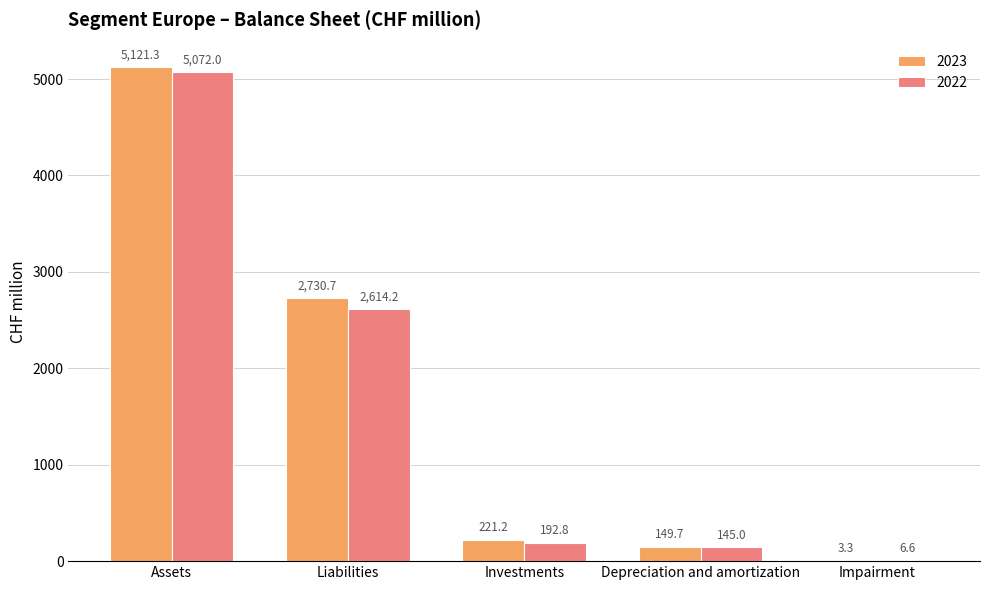

How many data points does each series have?

5